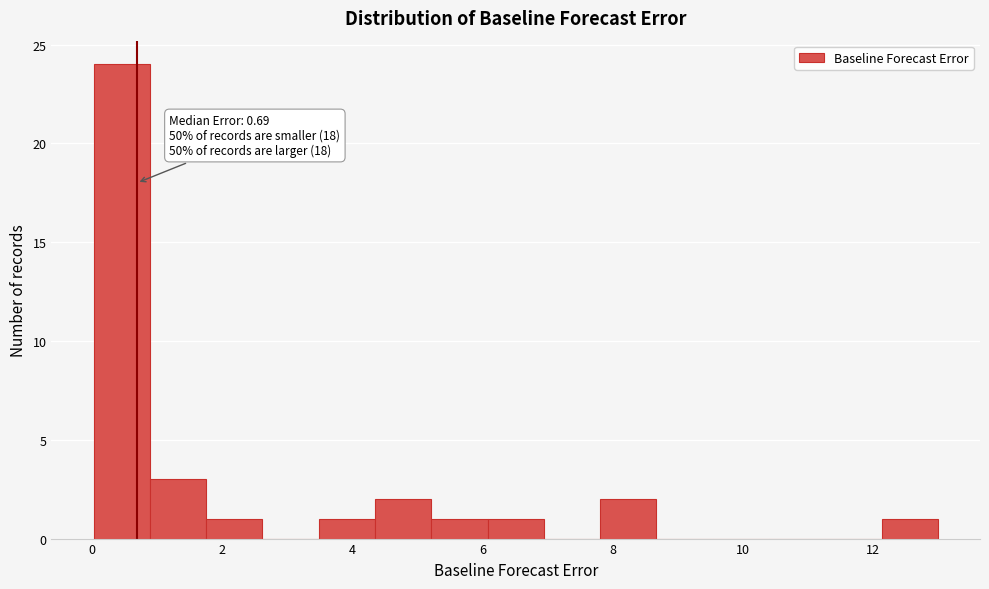

Which range on the x-axis has the tallest bar?

0.0 to 0.8